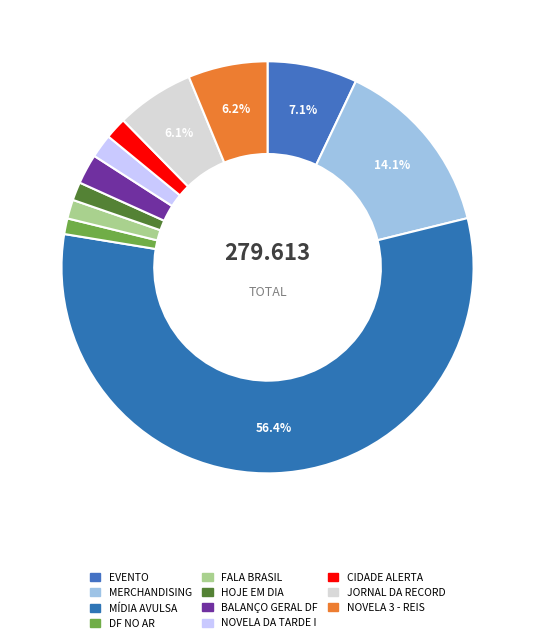

What percentage is the BALANÇO GERAL DF slice, to the nearest percent?

2%